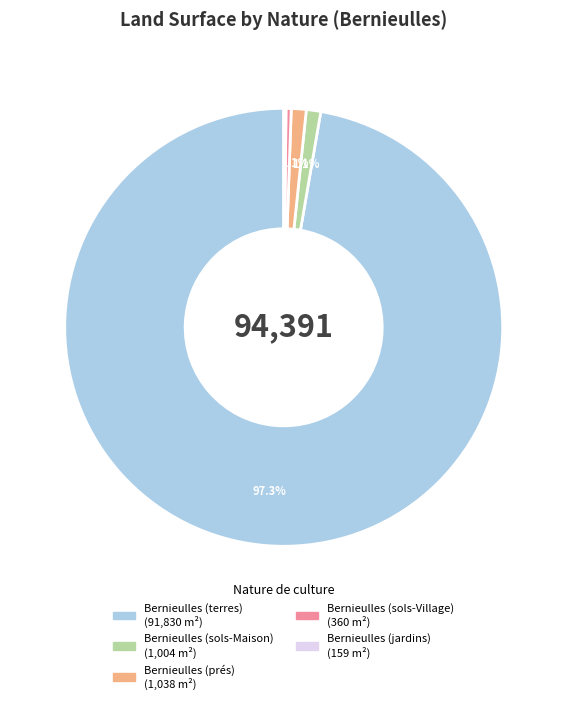

Approximately how many times larger is the value at Bernieulles (terres) compared to Bernieulles (prés)?

88.5